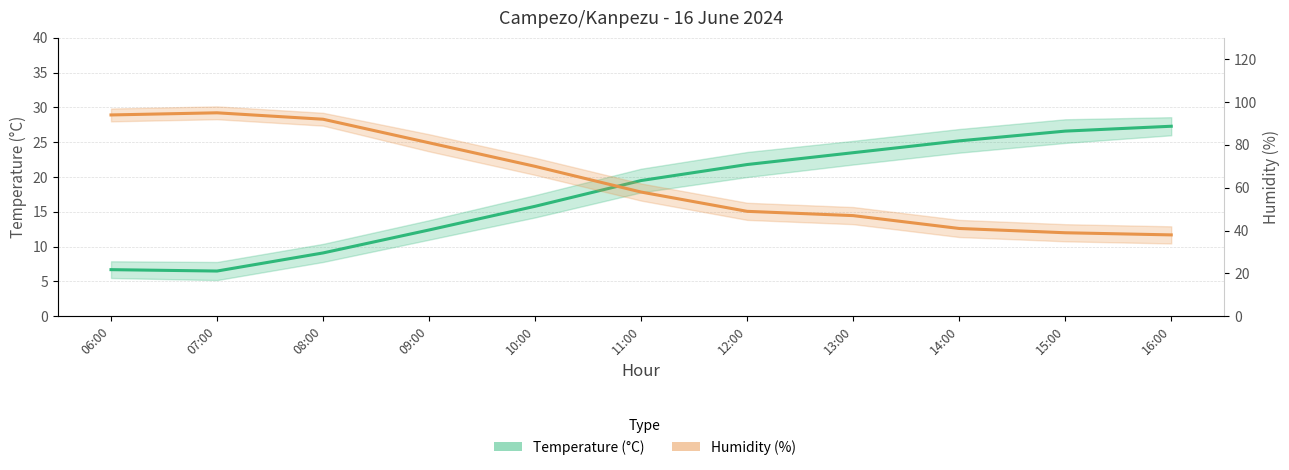

What is the total value across all series at 12:00?

70.8